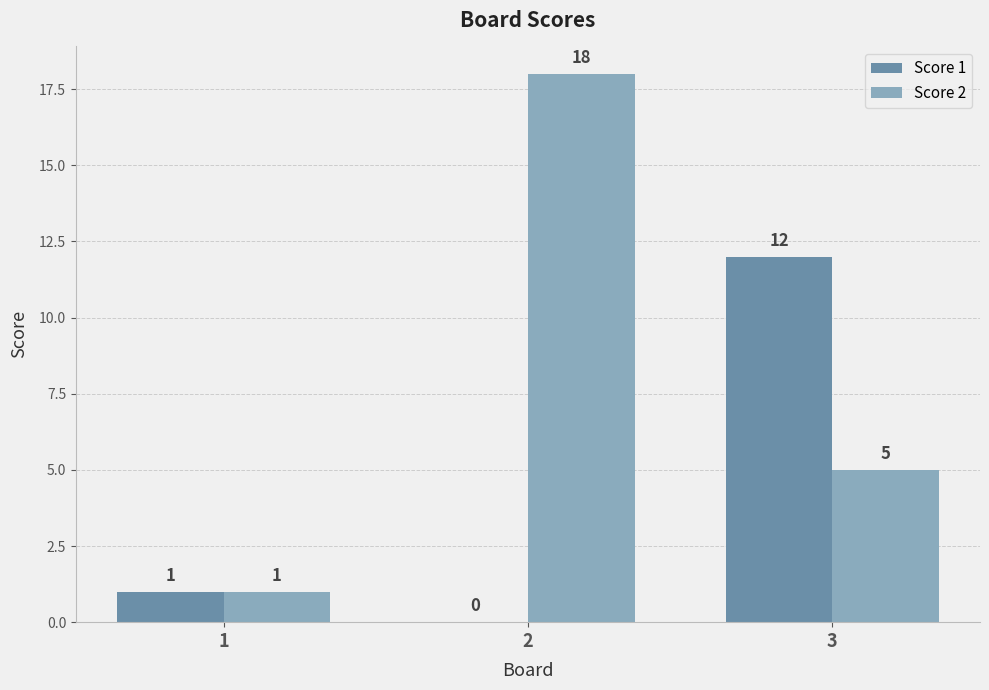

What is the sum of the Score 2 values at 3 and 1?

6